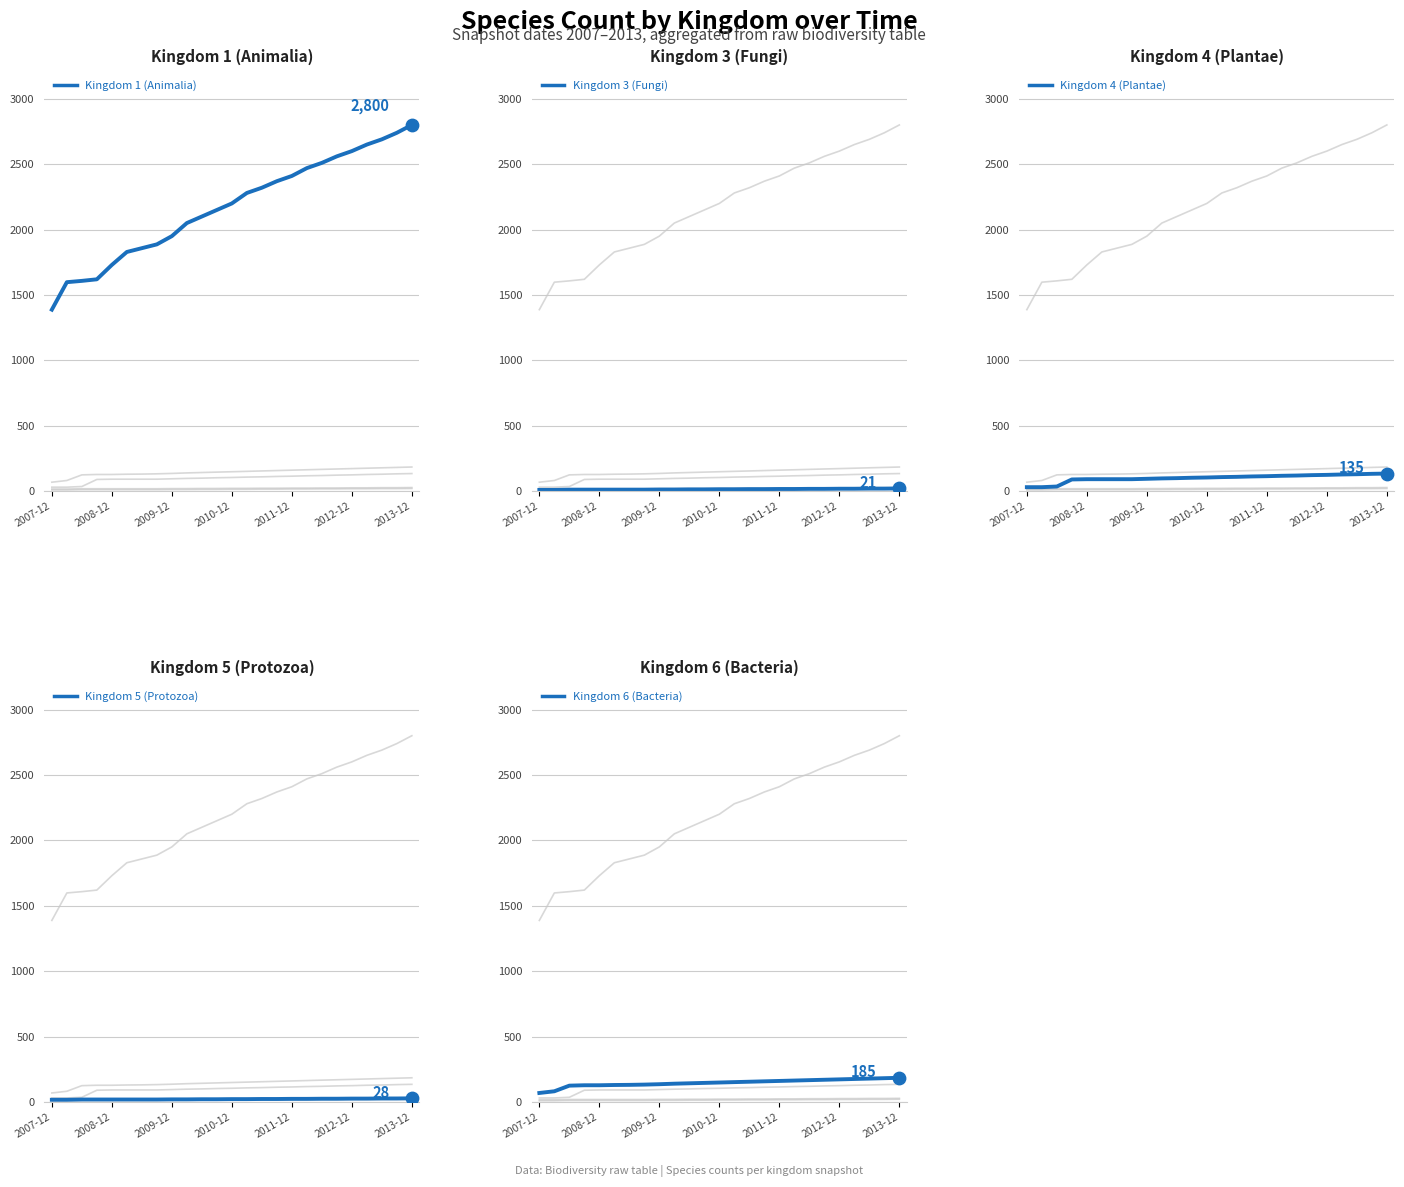

Is the value of Kingdom 4 (Plantae) at 16 greater than the value of Kingdom 6 (Bacteria) at 15?

No